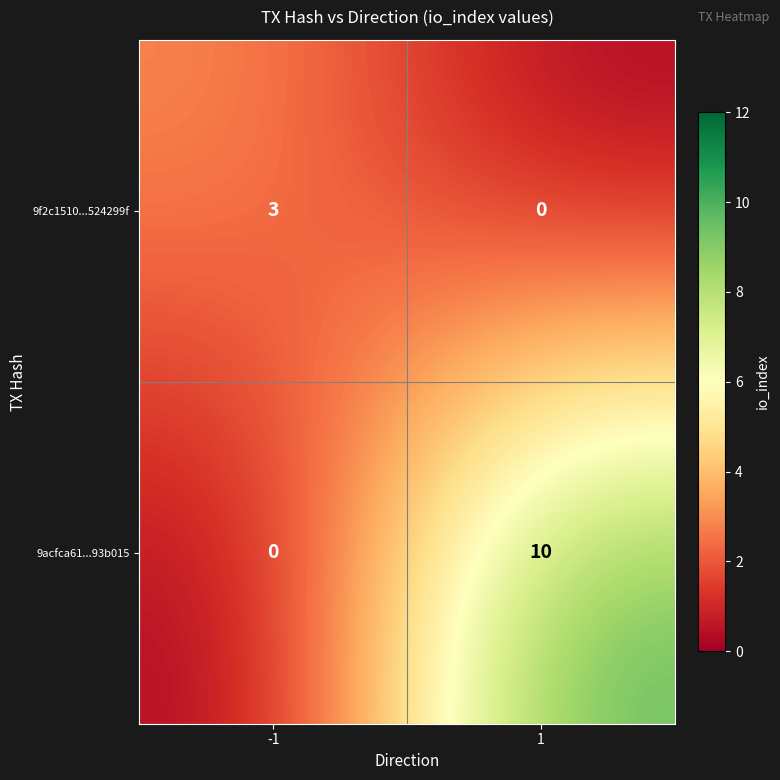

How many categories are shown in the chart?

2